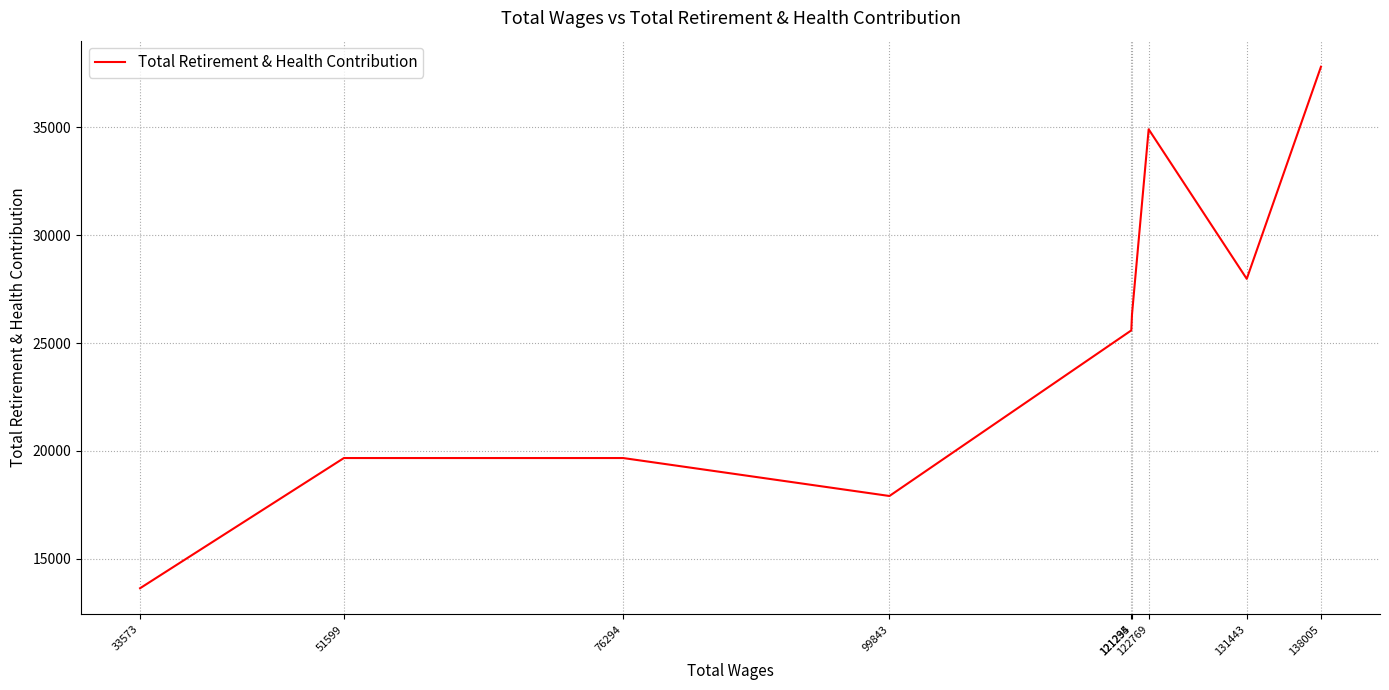

Which label corresponds to the largest value in the chart?

138005